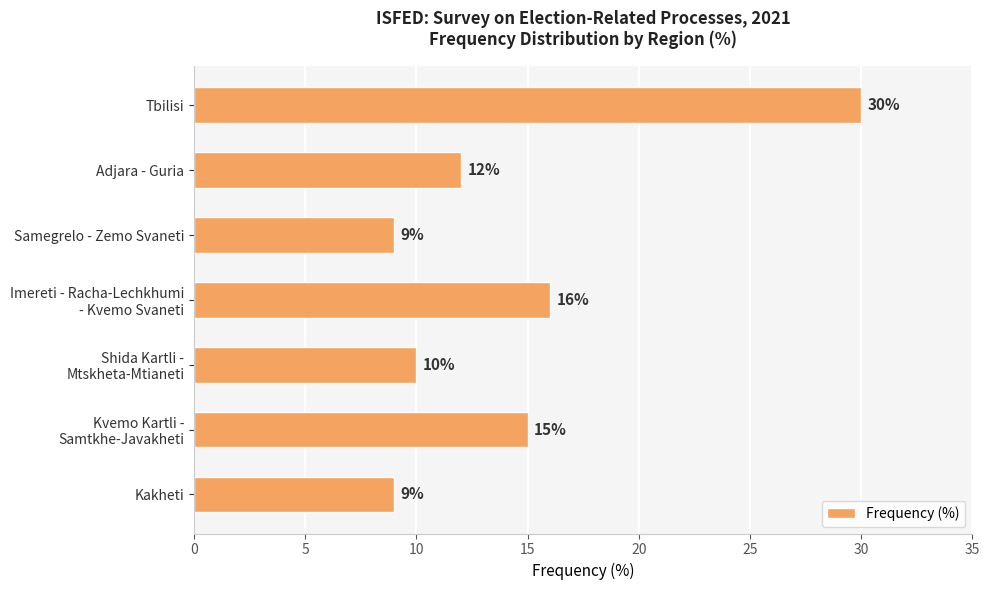

What is the label of the 1st bar from the top?

Tbilisi